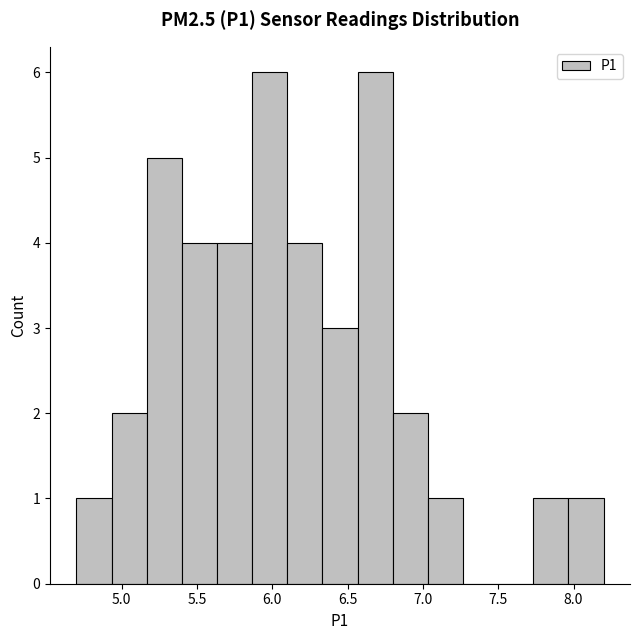

How tall is the bar that spans 5.15 to 5.40 on the x-axis? Neither the bar edges nor the heights are printed on the chart, so give them approximately, as read against the axes.

5